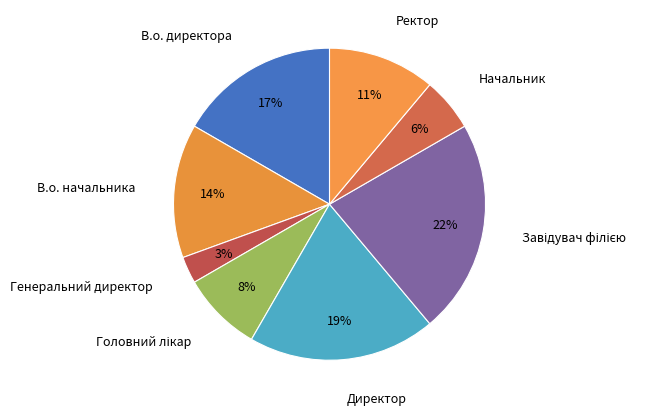

To the nearest percent, what portion does Ректор represent?

11%